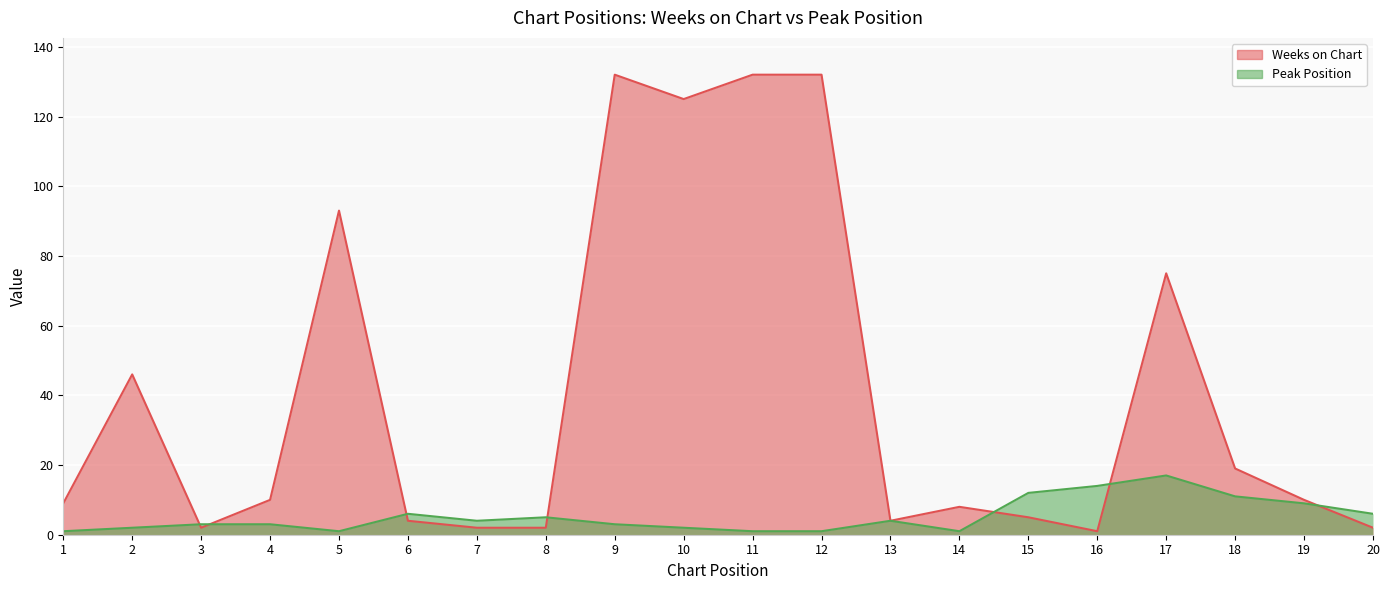

Does the chart display data point markers on the line(s)?

No